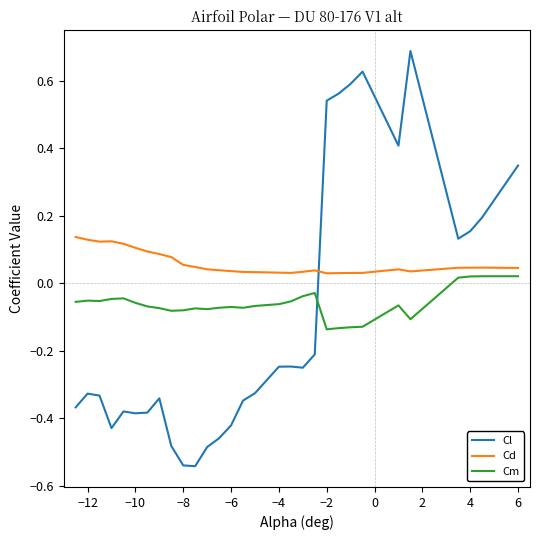

Which series has the largest total across all categories?

Cd